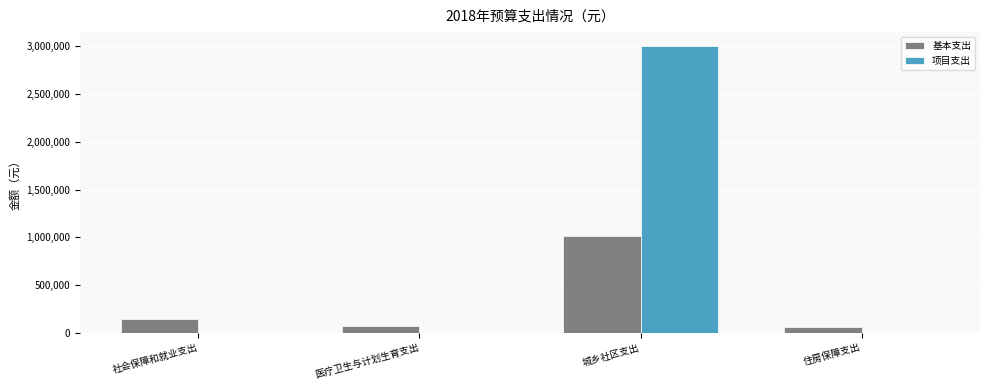

Is the value of 项目支出 at 医疗卫生与计划生育支出 greater than the value of 基本支出 at 医疗卫生与计划生育支出?

No